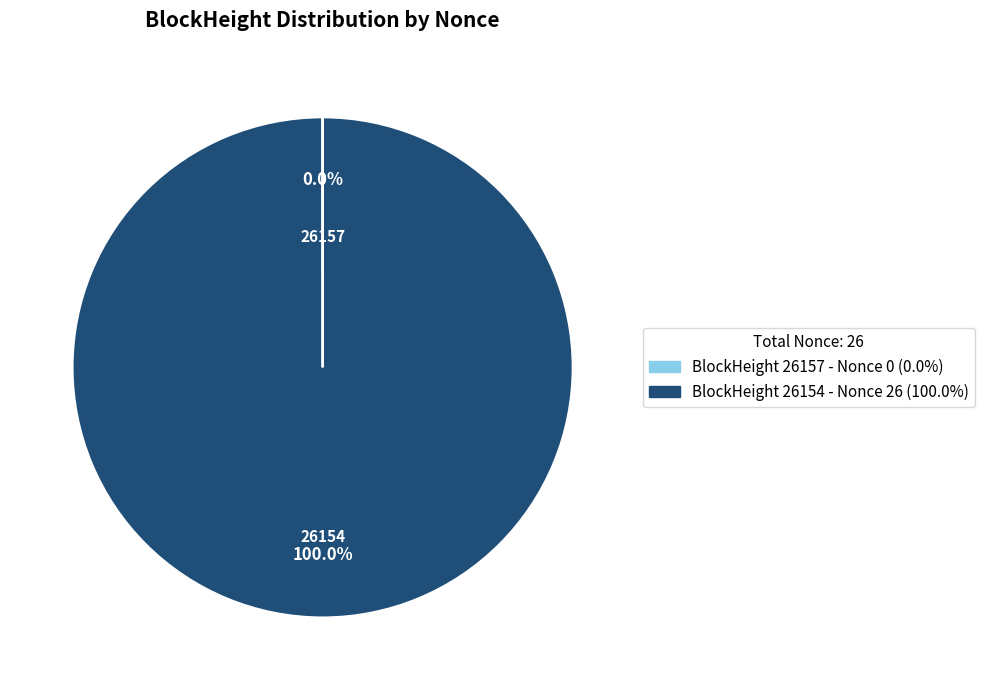

Is there any slice that represents more than half of the pie?

Yes